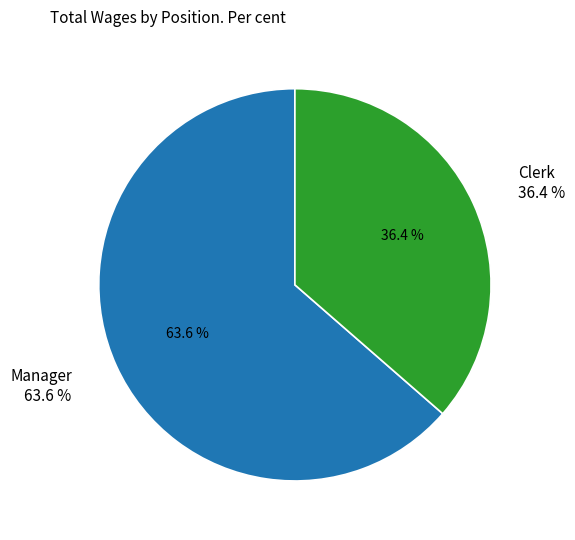

To the nearest percent, what is the average slice percentage?

50%